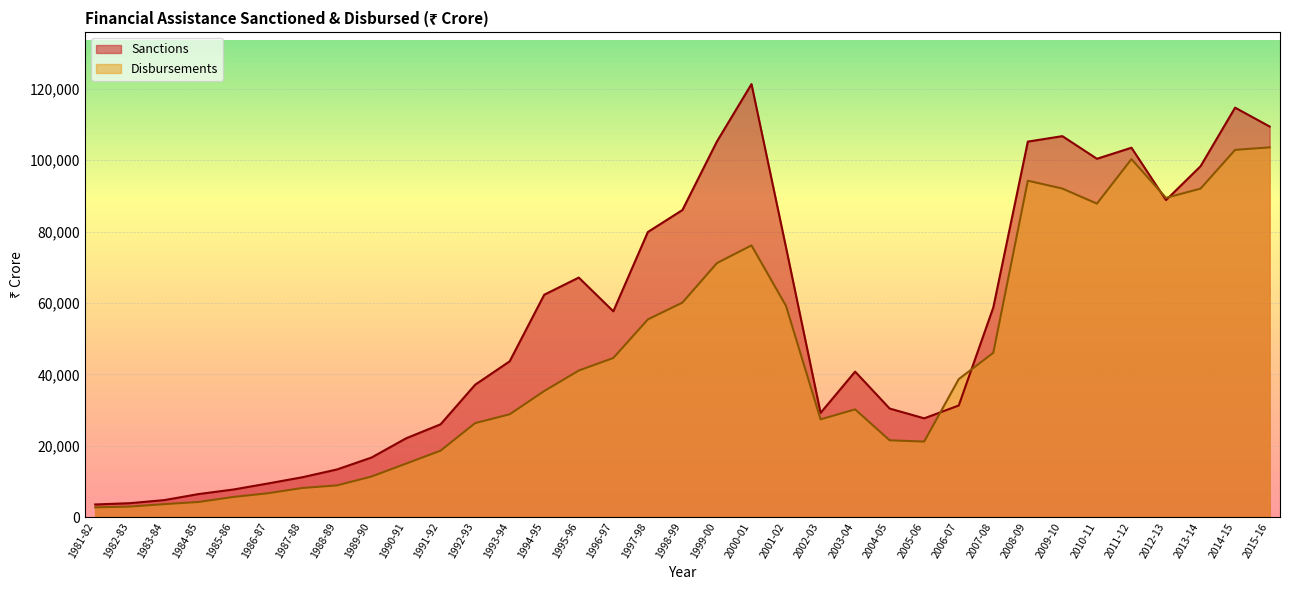

At which label does Disbursements reach its peak?

2015-16